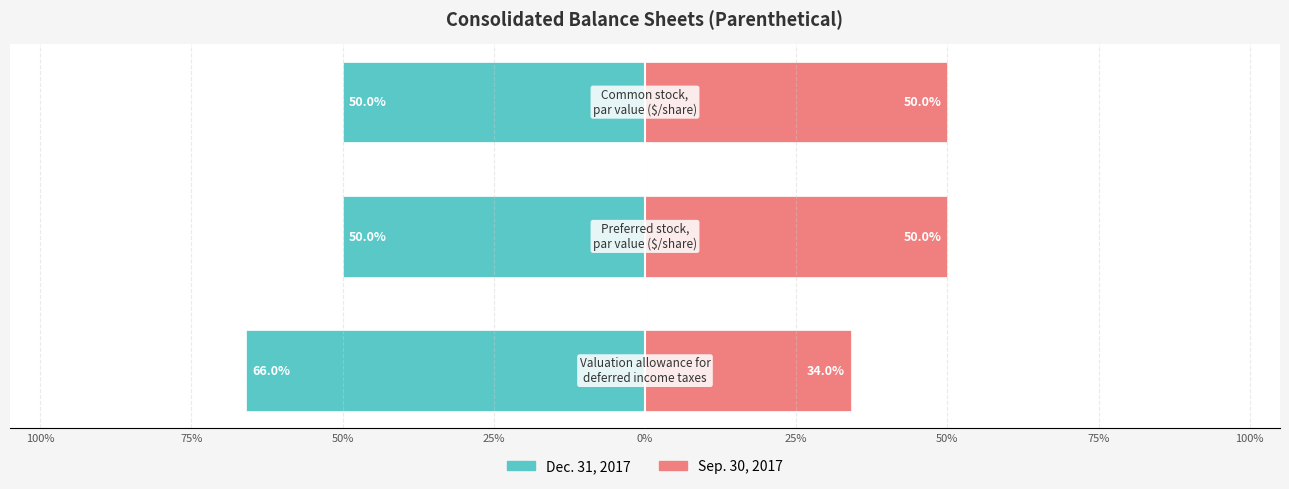

Reading left to right, extract all data points from this chart.

Dec. 31, 2017: 100%=-66.0	75%=-50.0	50%=-50.0
Sep. 30, 2017: 100%=34.0	75%=50.0	50%=50.0